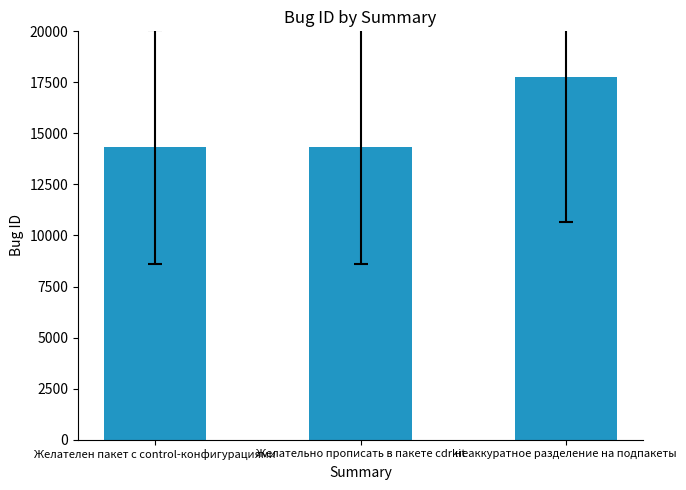

What is the ratio of the value at Желателен пакет с control-конфигурациями to the value at Желательно прописать в пакете cdrkit?

1.0